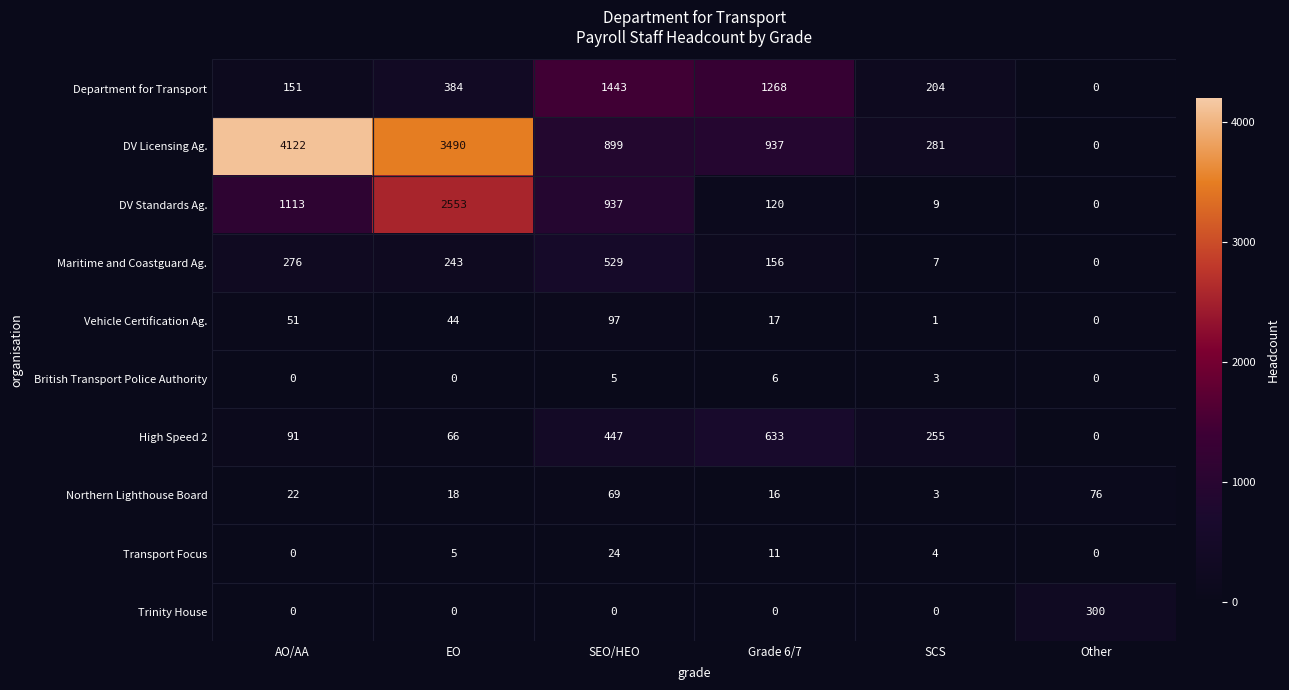

List the labels in order of Department for Transport value, largest first.

SEO/HEO, Grade 6/7, EO, SCS, AO/AA, Other